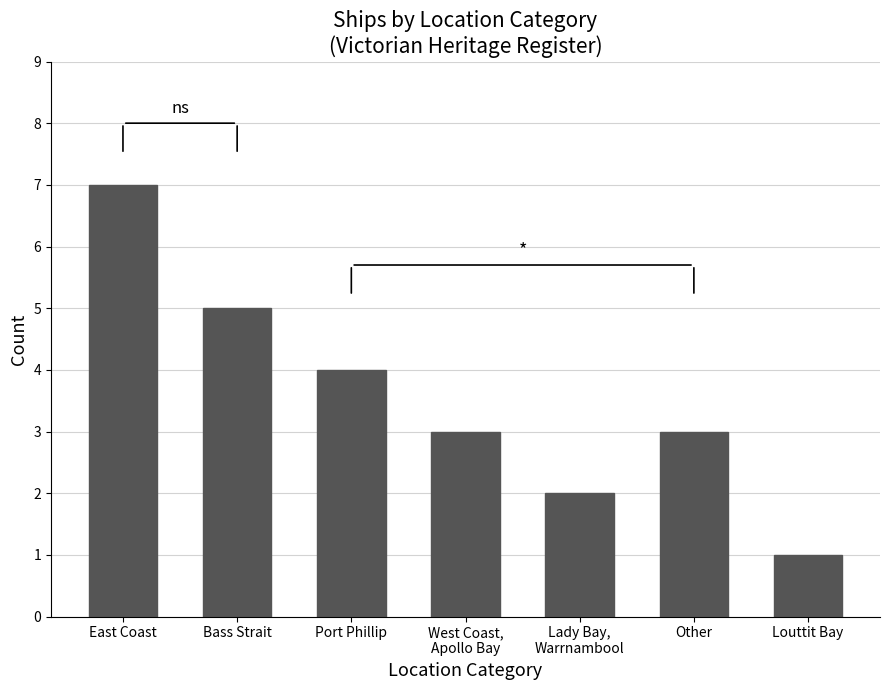

At which label does the data first exceed 3?

East Coast